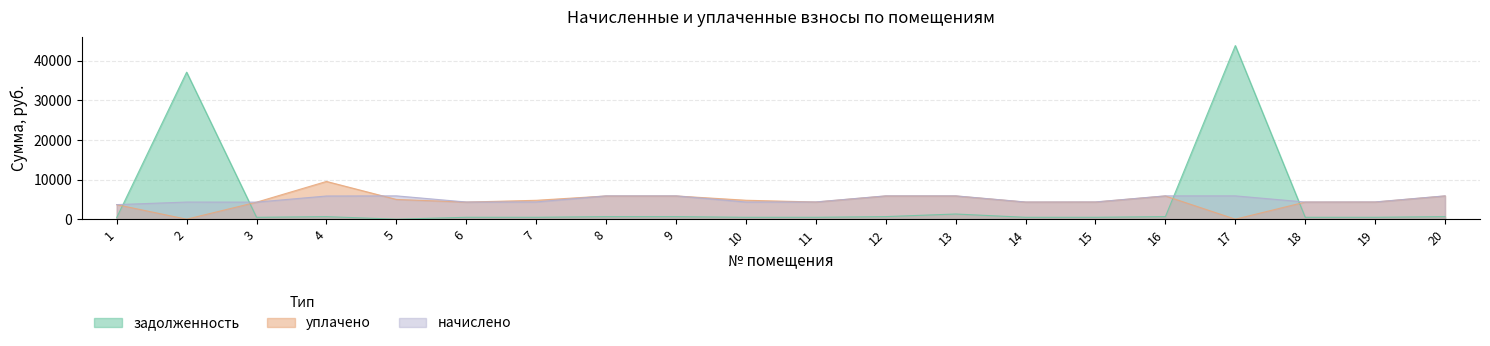

What is the value of the задолженность point at the 13th from the left?

1310.7